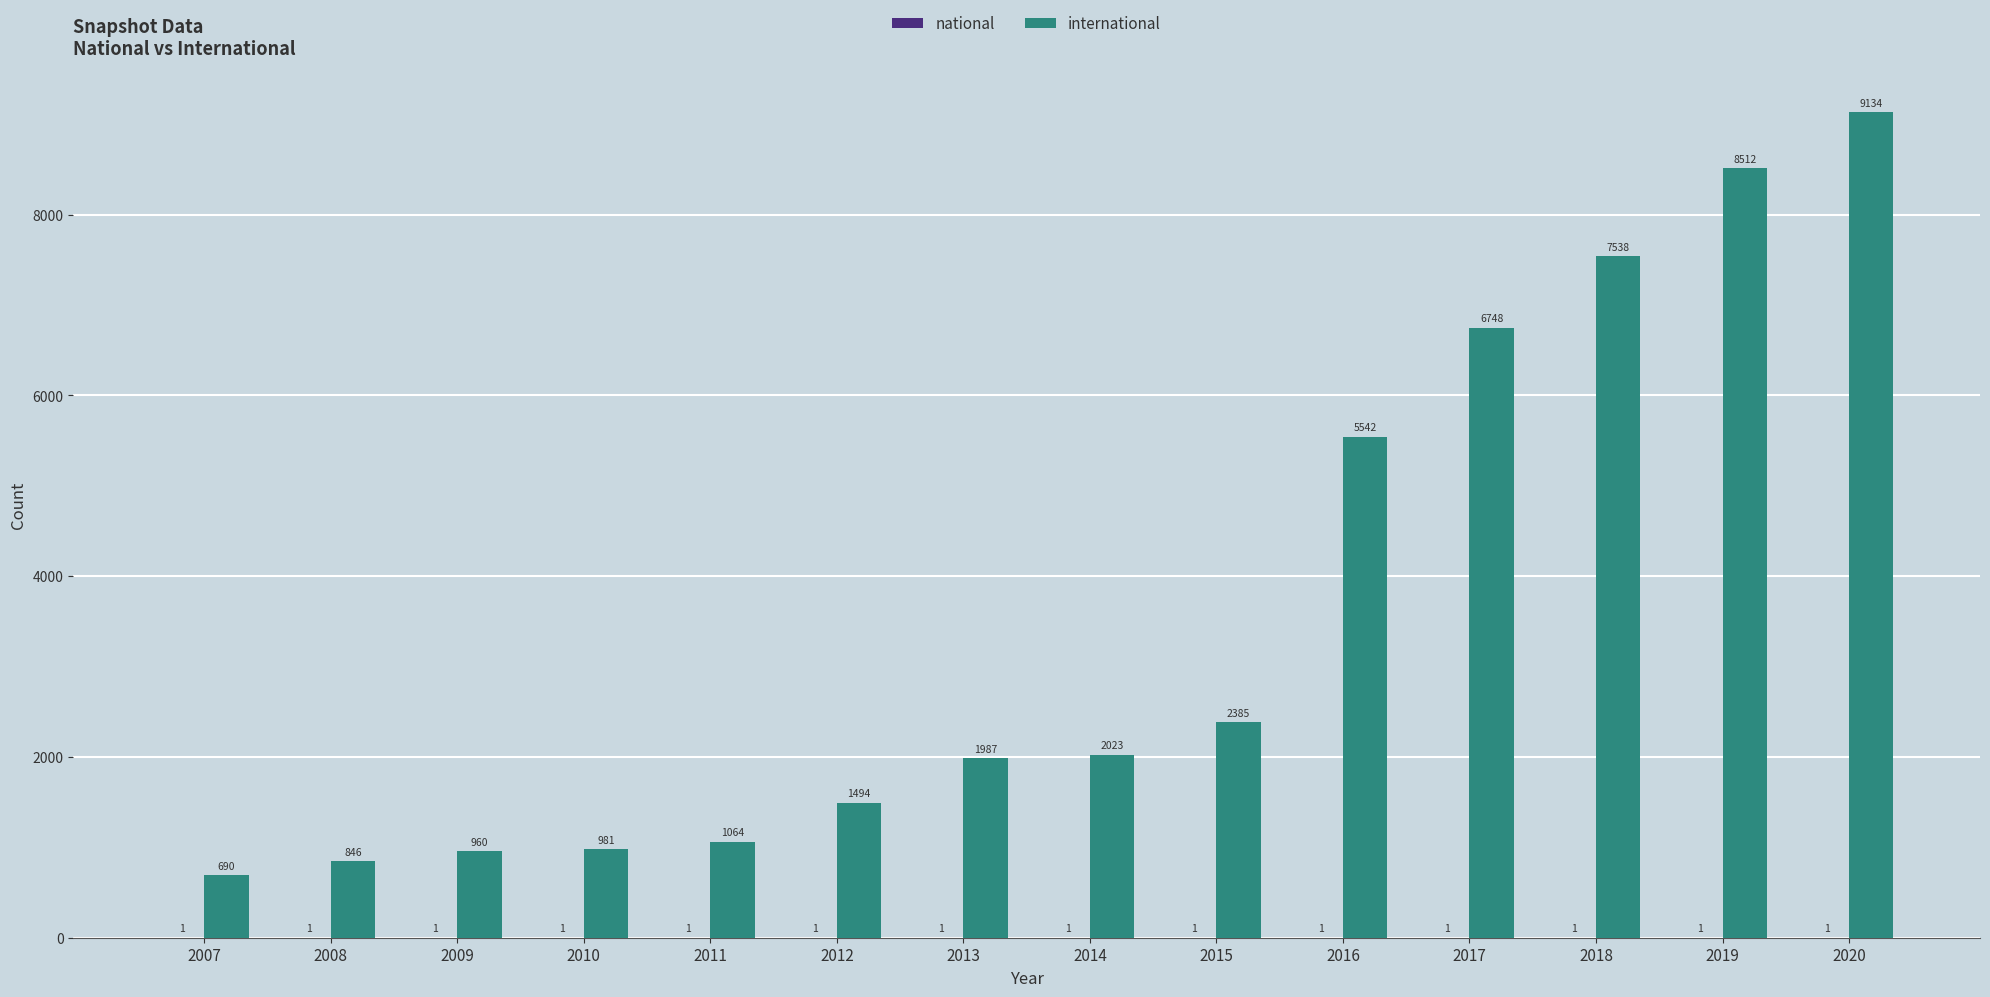

At which category does the chart reach its peak across all series?

2020